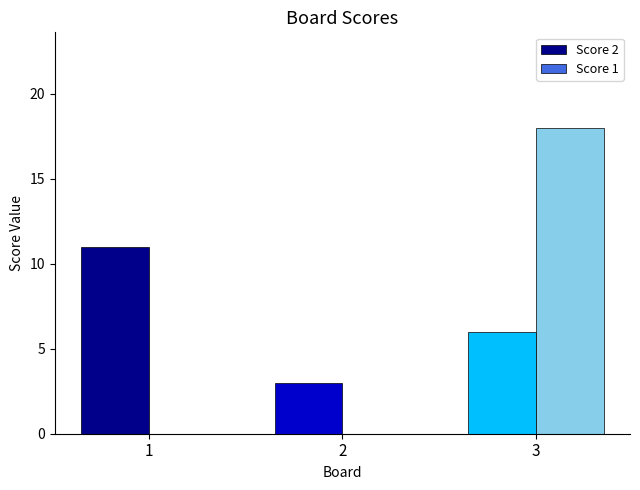

Is it true that Score 1 equals 18 at 3?

True